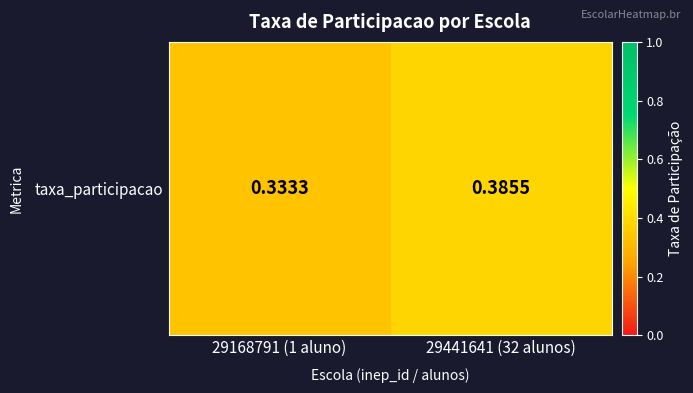

What is the approximate value at 29168791 (1 aluno)?

0.3